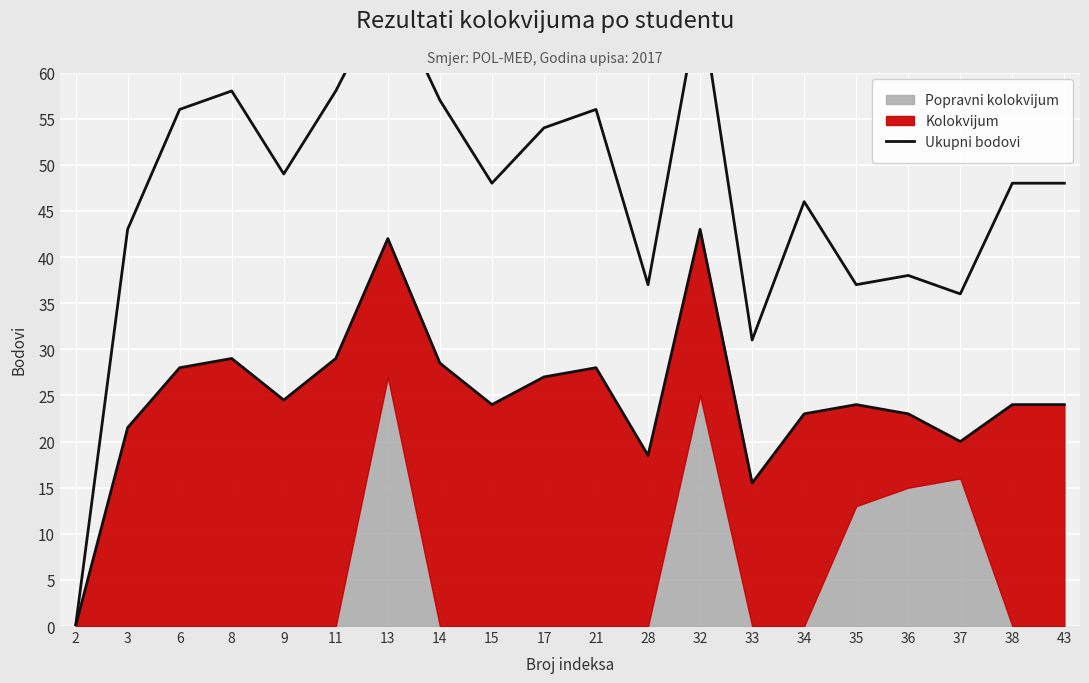

How many data points does each series have?

20